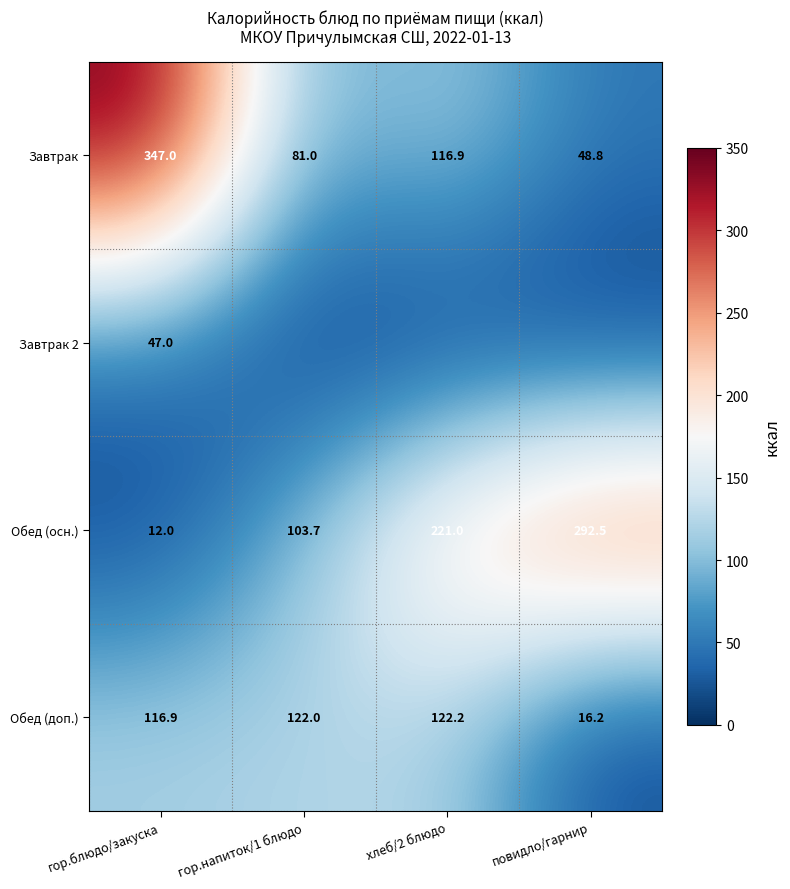

True or false: Обед (доп.) has a value of 52.9 at хлеб/2 блюдо.

False